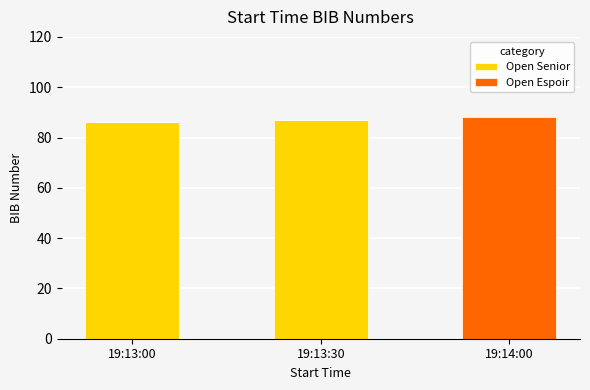

Count the number of categories in the chart.

3